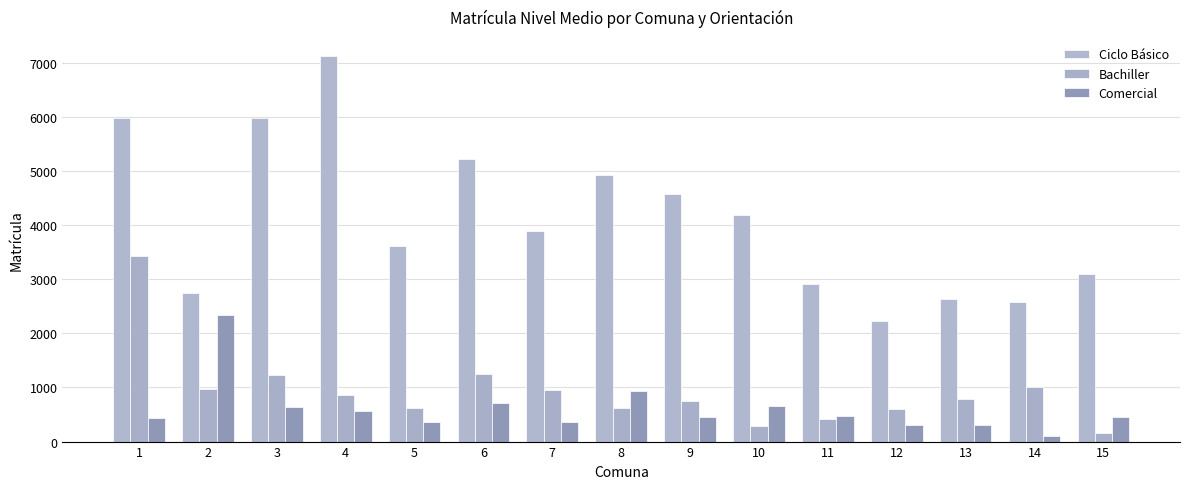

Count the number of data series in this chart.

3